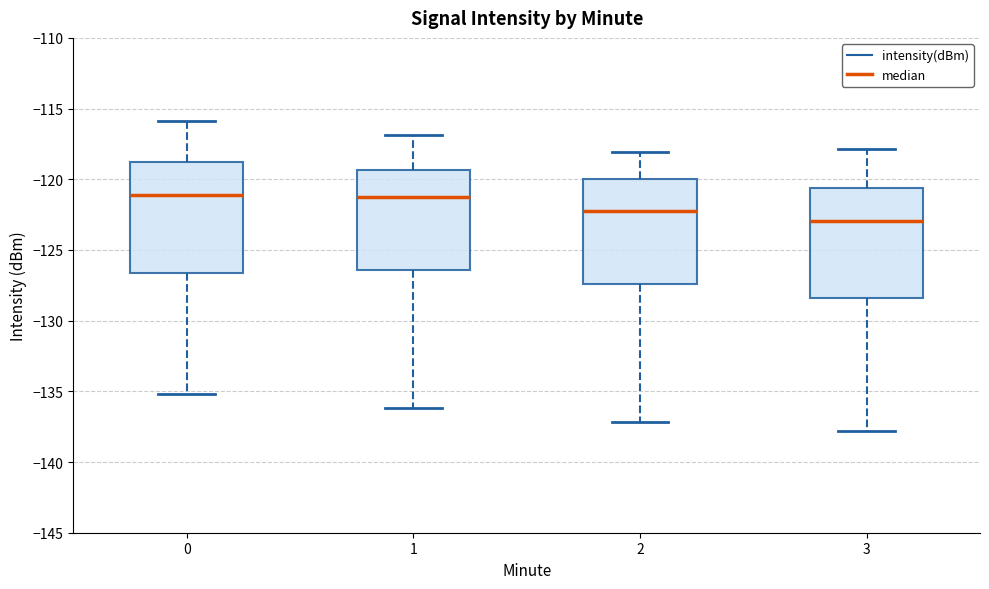

Where is the lower edge of the box at x = 3 on the y-axis? The values are not printed on the chart, so give them approximately, as read against the axis.

-128.5